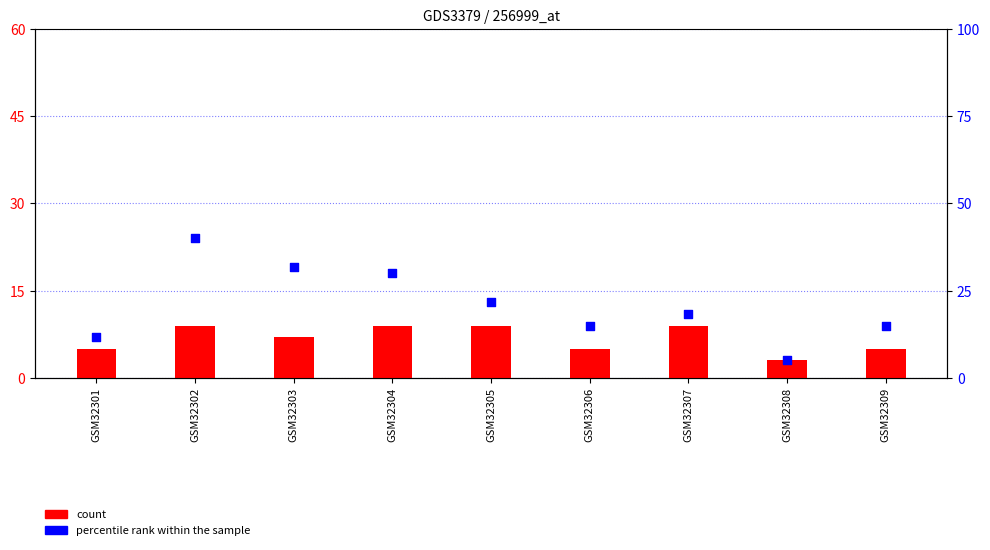

Is the value of percentile rank within the sample at GSM32305 greater than the value of count at GSM32309?

Yes